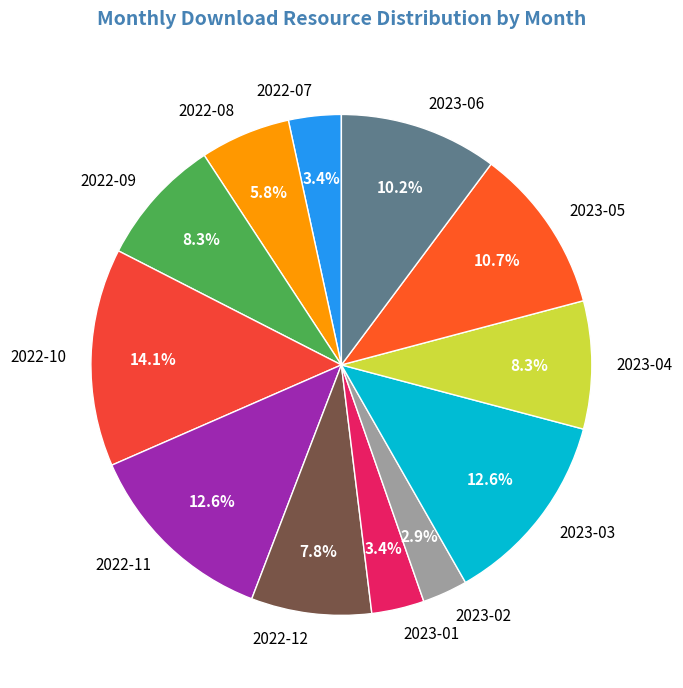

Which has a higher value, 2022-10 or 2022-12?

2022-10